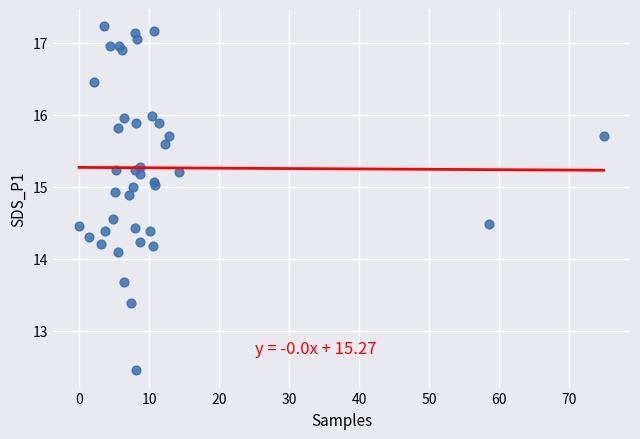

What Y value in the scatter plot is closest to 14?

14.1